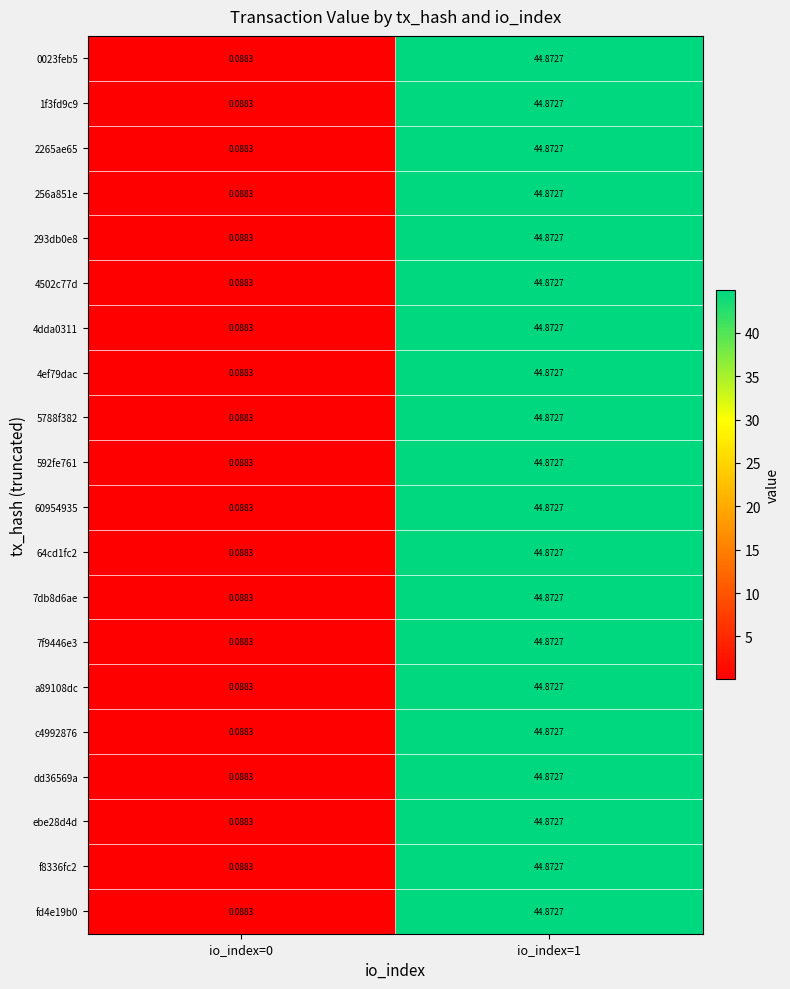

Rank the series at io_index=0 from lowest to highest value.

0023feb5, 1f3fd9c9, 2265ae65, 256a851e, 293db0e8, 4502c77d, 4dda0311, 4ef79dac, 5788f382, 592fe761, 60954935, 64cd1fc2, 7db8d6ae, 7f9446e3, a89108dc, c4992876, dd36569a, ebe28d4d, f8336fc2, fd4e19b0